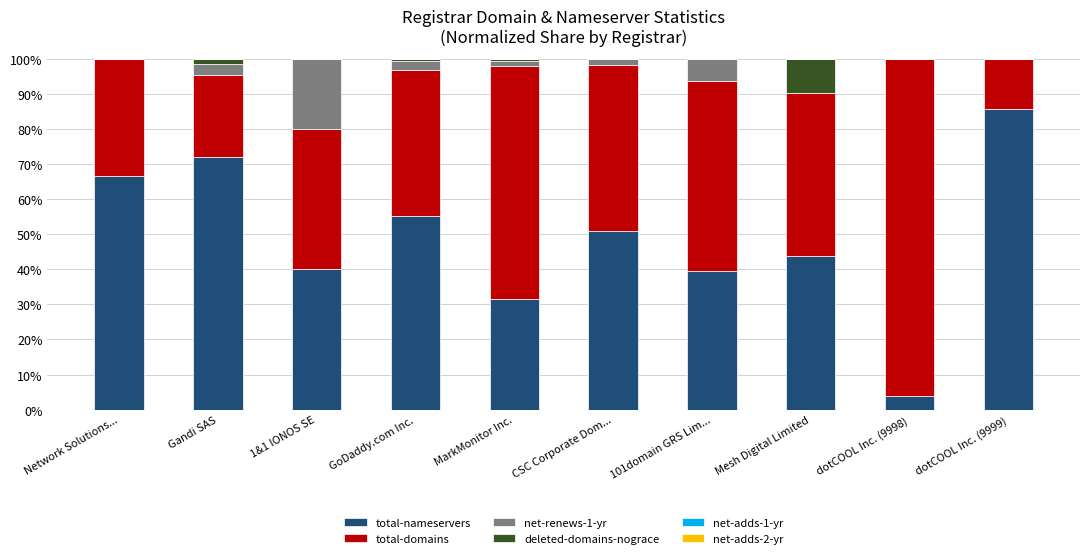

True or false: total-nameservers has a value of 3.8 at dotCOOL Inc. (9998).

True